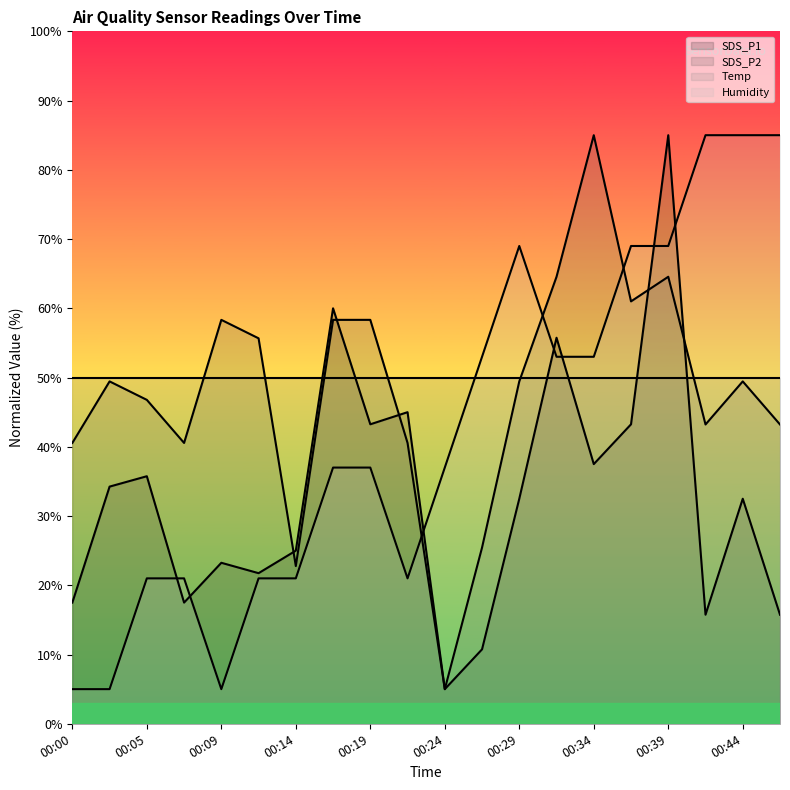

Between 00:44 and 00:09, which is larger?

00:44